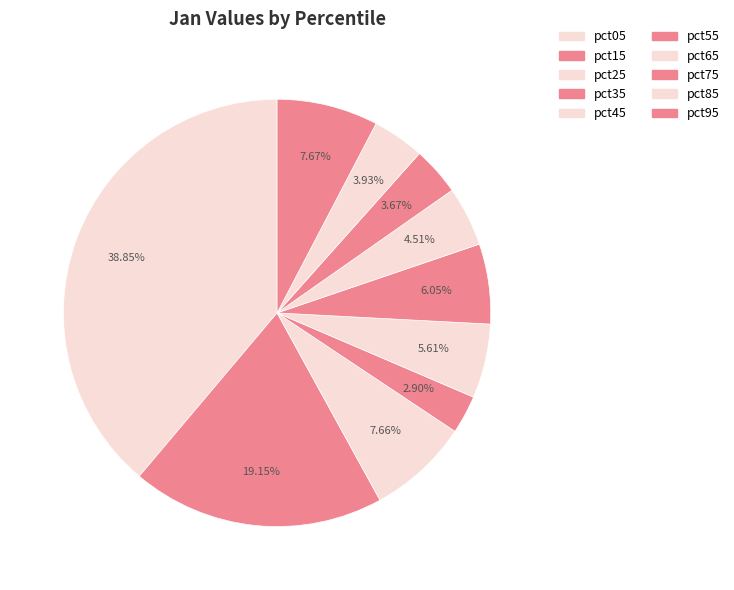

How many segments does this pie chart have?

10